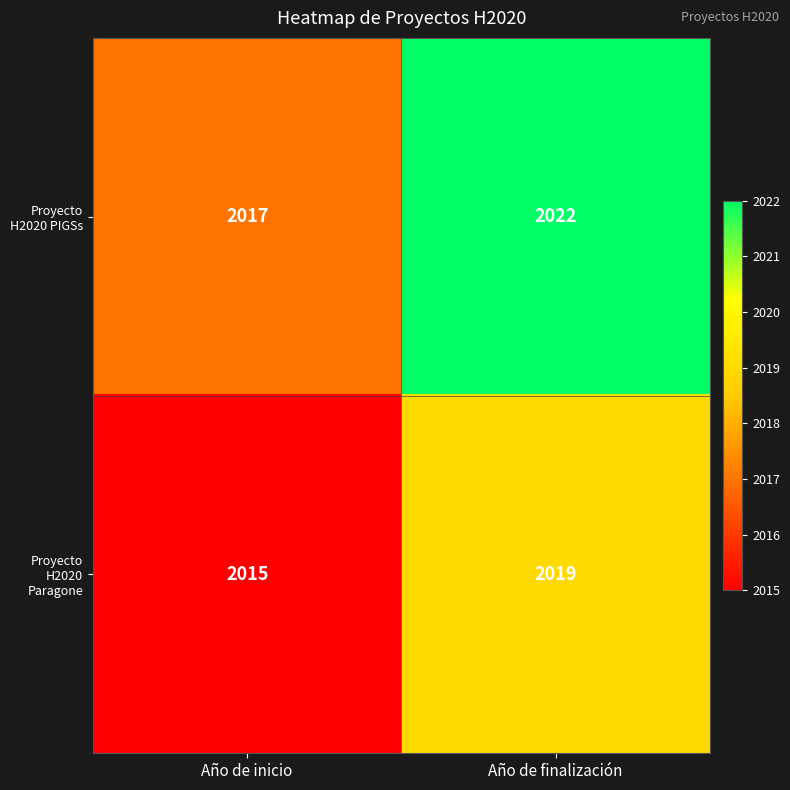

At which label is Proyecto H2020 Paragone closest to 2017?

Año de inicio